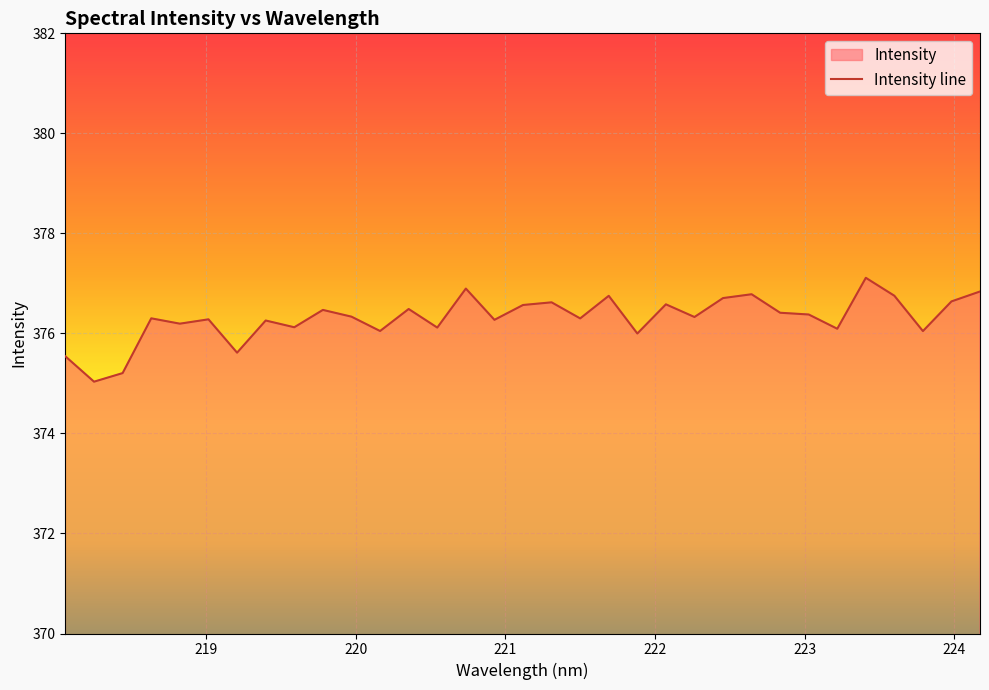

Between 220.7354 and 220.3533, which is larger?

220.7354